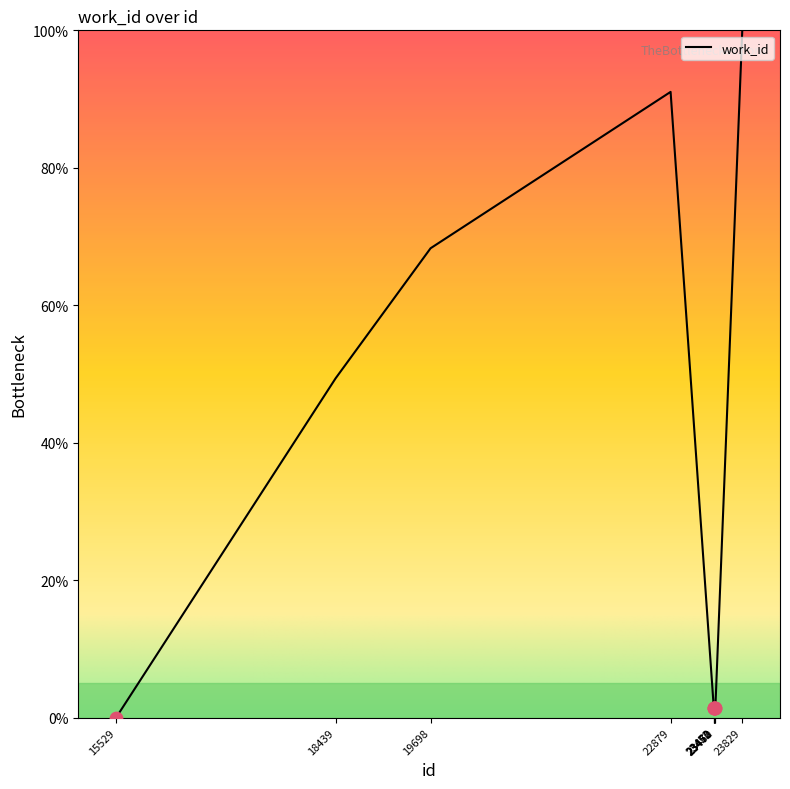

What is the change in value from 19698 to 23452?

-66.9